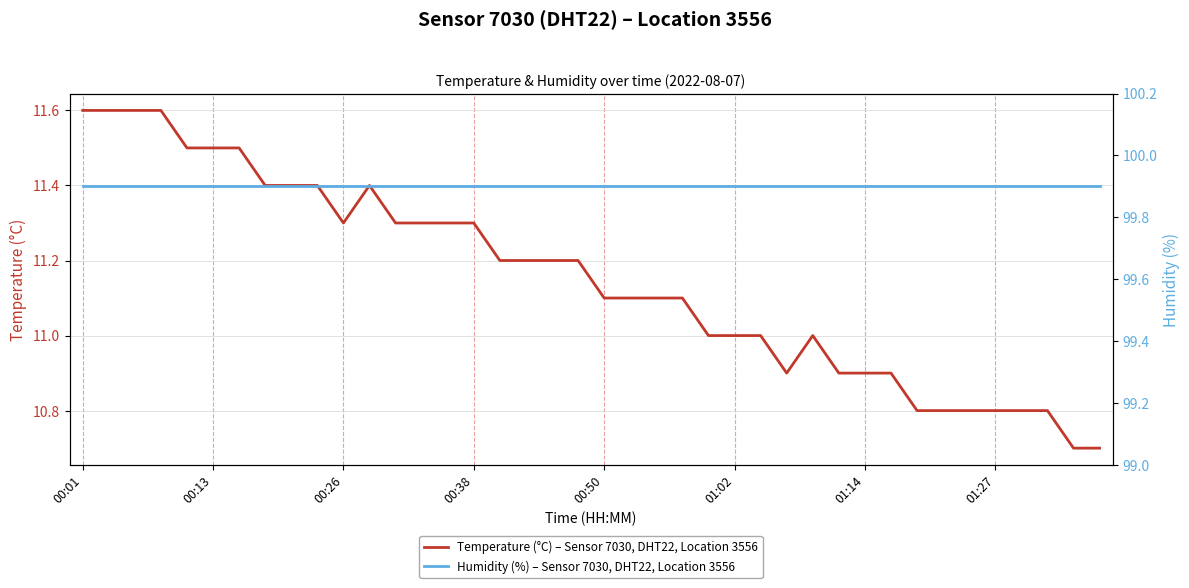

What is the maximum value shown in the chart?

99.9